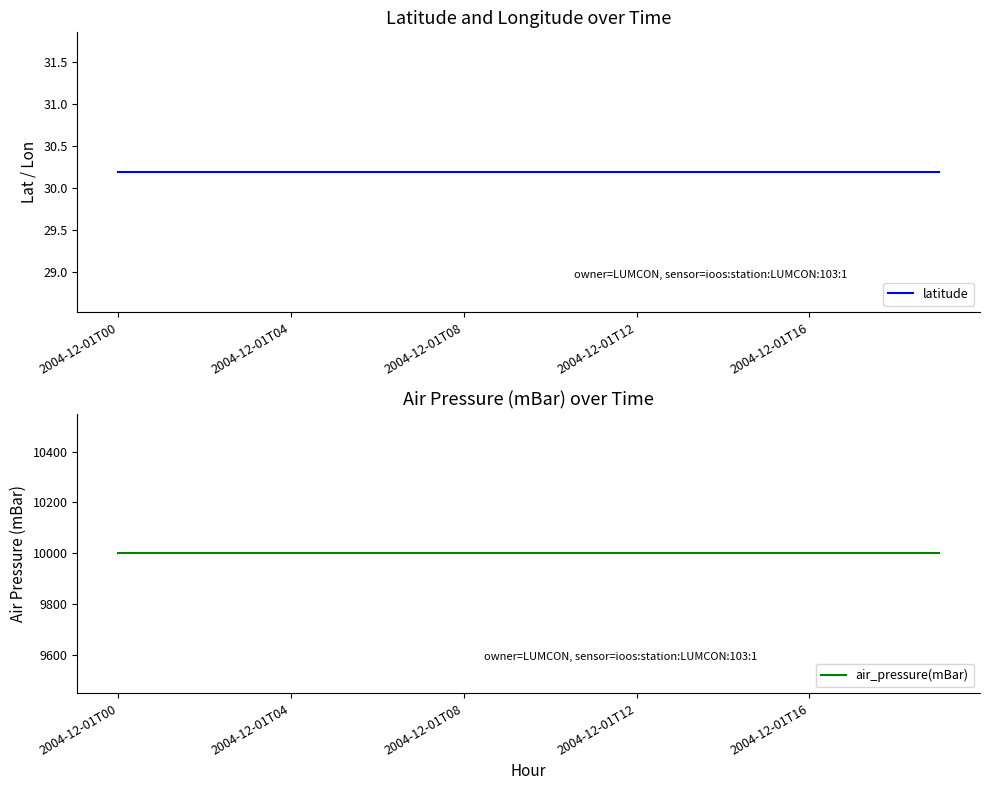

At how many categories does at least one series exceed 9157?

20